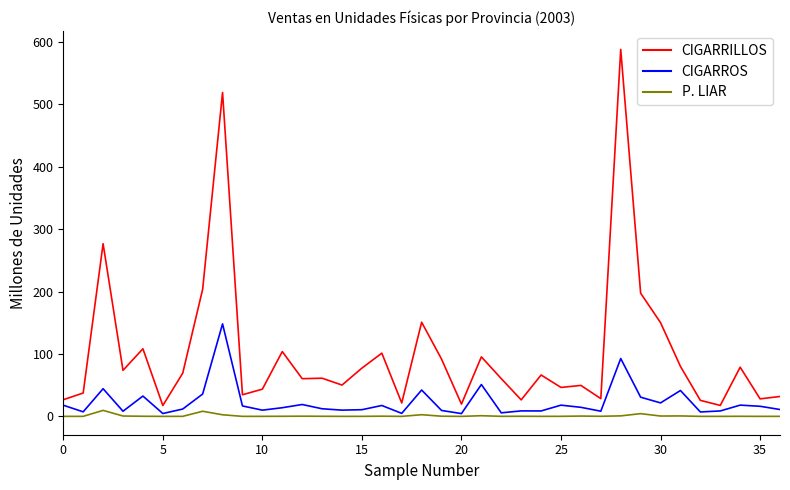

Which series has the widest spread of values?

CIGARRILLOS